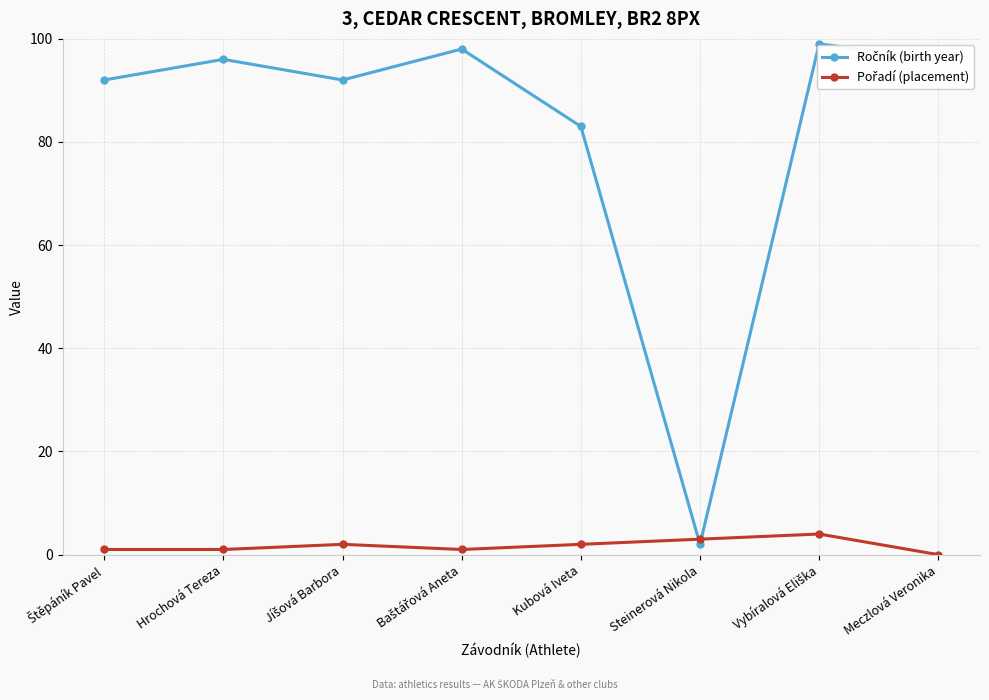

How many data points does each series have?

8